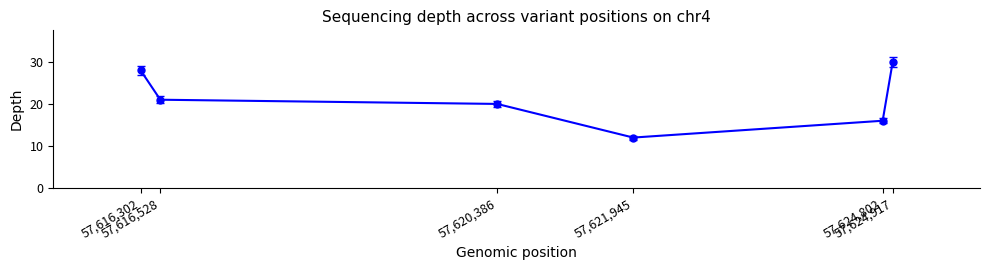

At which category does the chart reach its minimum across all series?

57,621,945